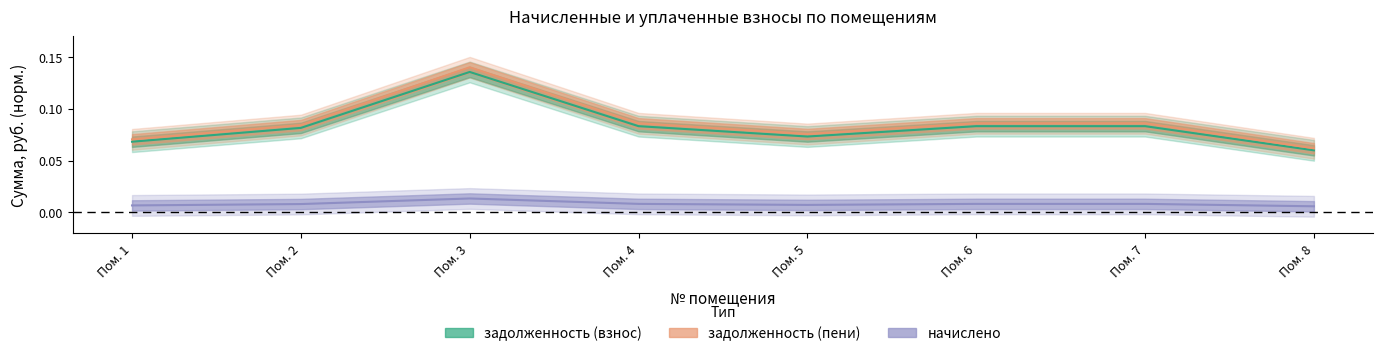

What are all the series names shown in the legend?

задолженность (взнос), задолженность (пени), начислено